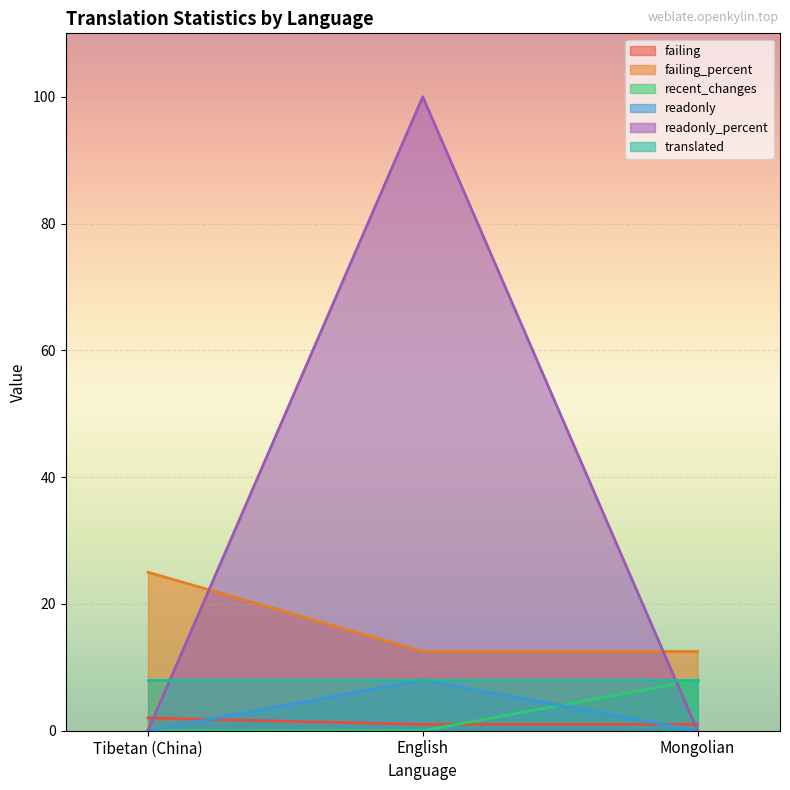

Which series changed the most between Tibetan (China) and Mongolian?

failing_percent